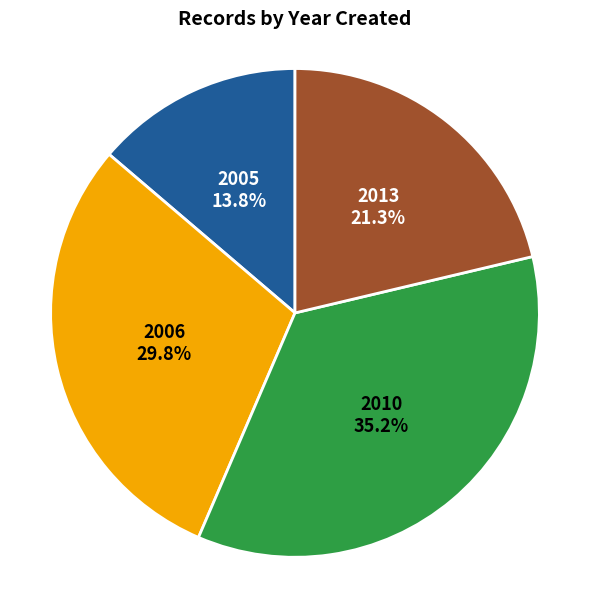

Is there any slice that represents more than half of the pie?

No